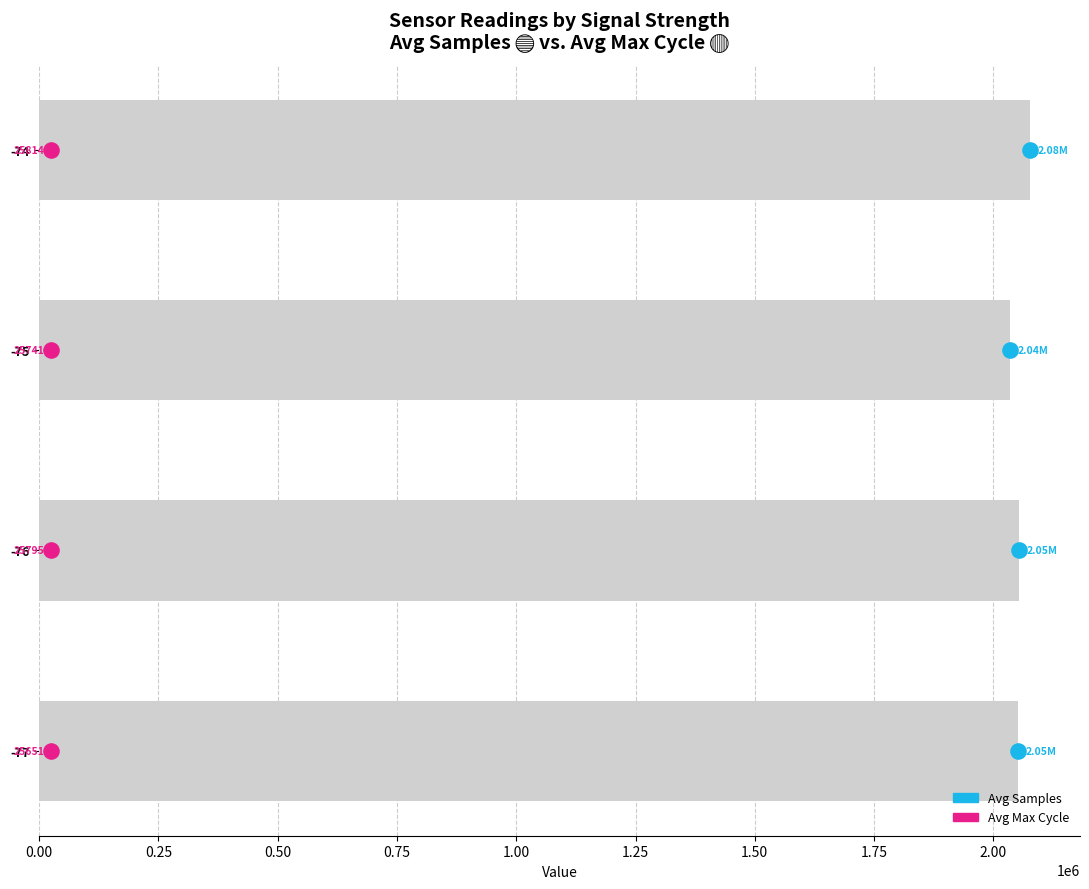

Which series reaches the maximum Y coordinate?

Avg Samples